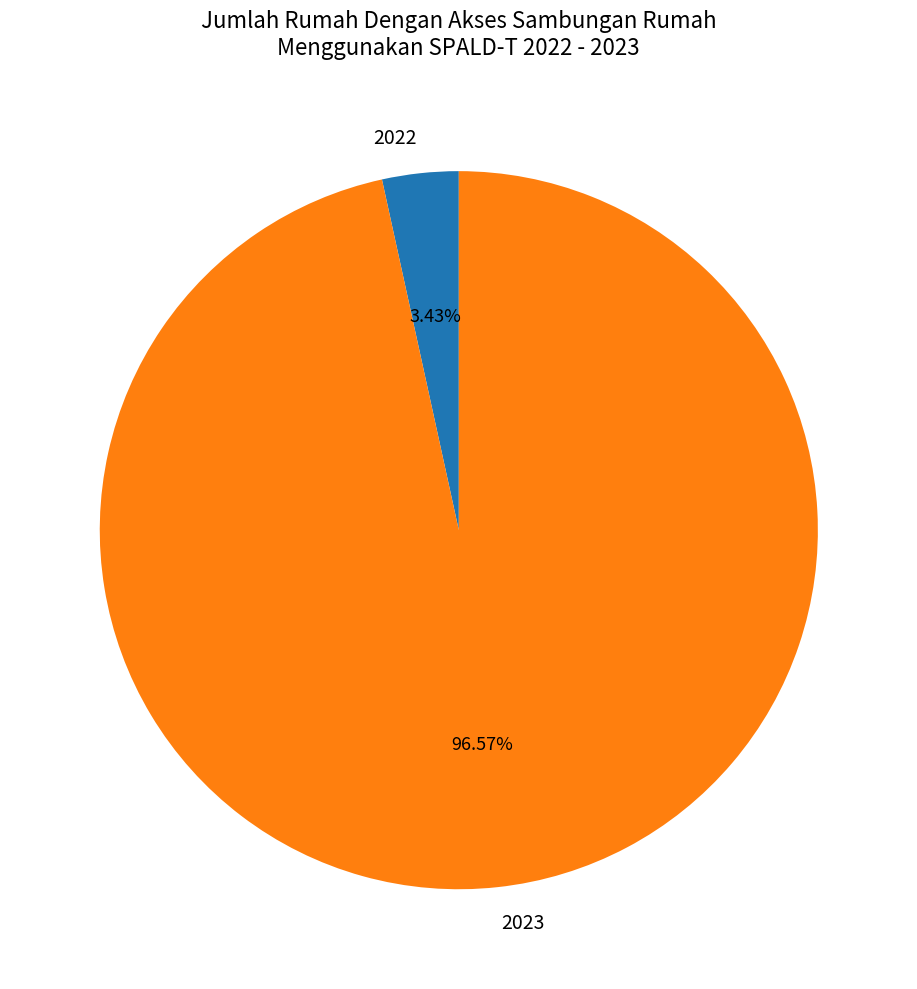

How much of the chart is everything except 2023?

3.4%